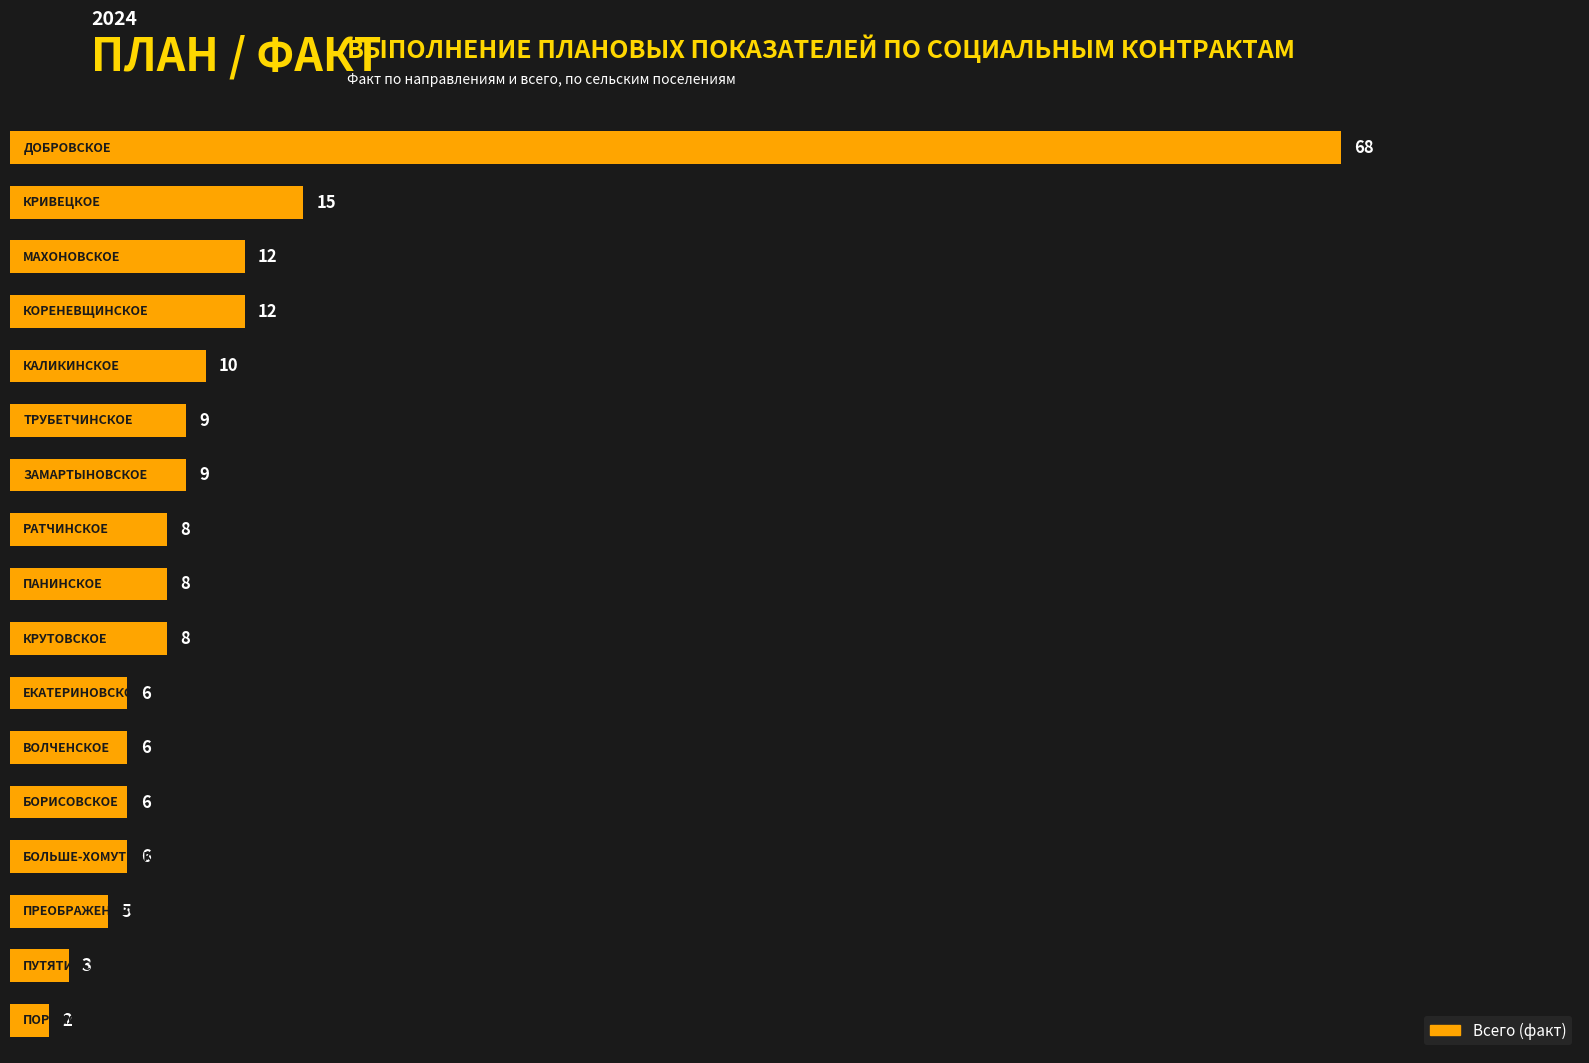

Reading top to bottom, what are all the values shown in this chart?

68	15	12	12	10	9	9	8	8	8	6	6	6	6	5	3	2